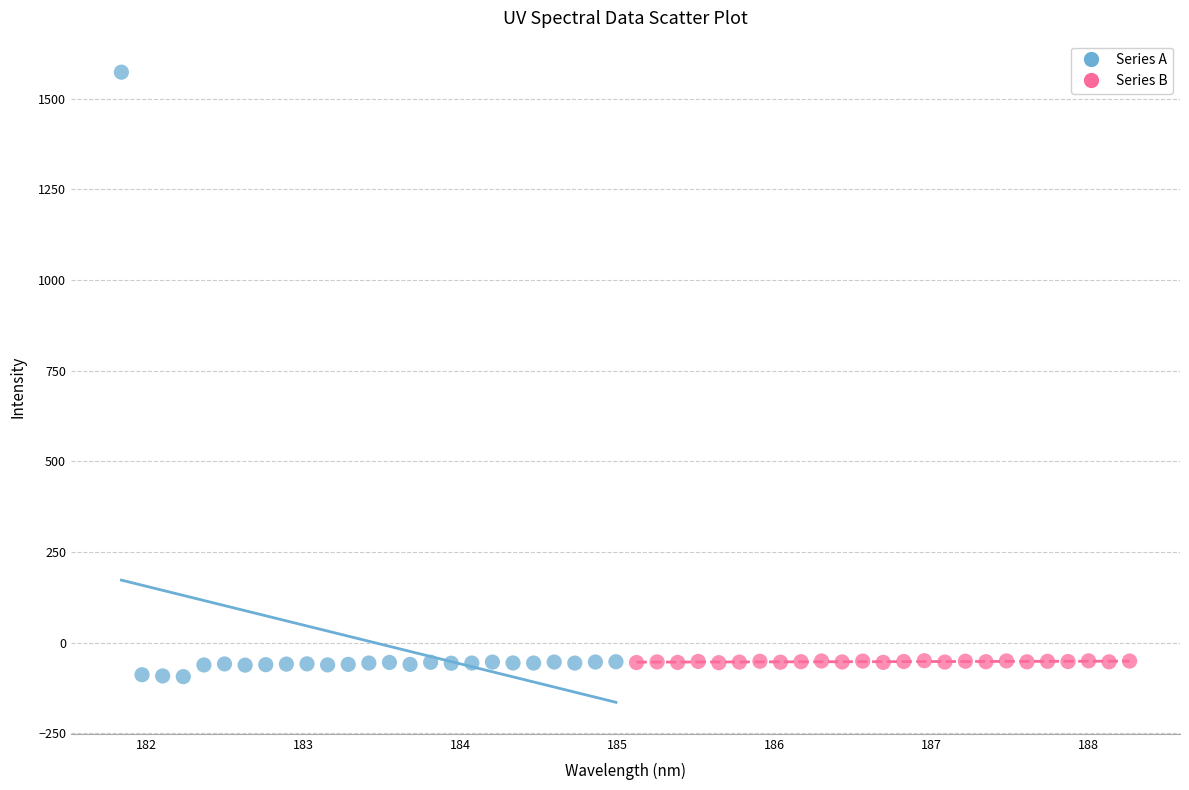

Which series has the widest spread of Y values?

Series A